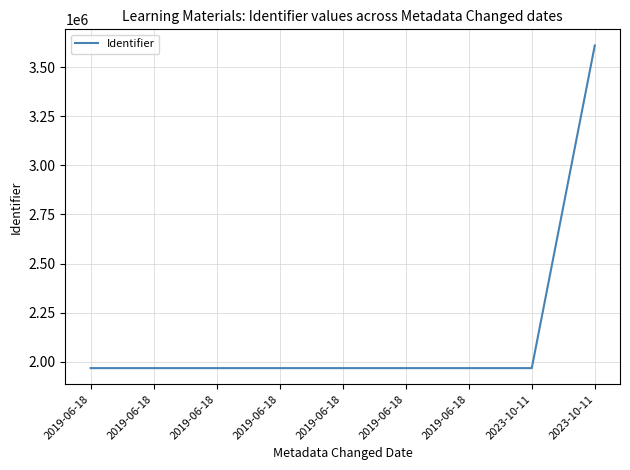

Where is the data nearest to the value 2788965?

2023-10-11